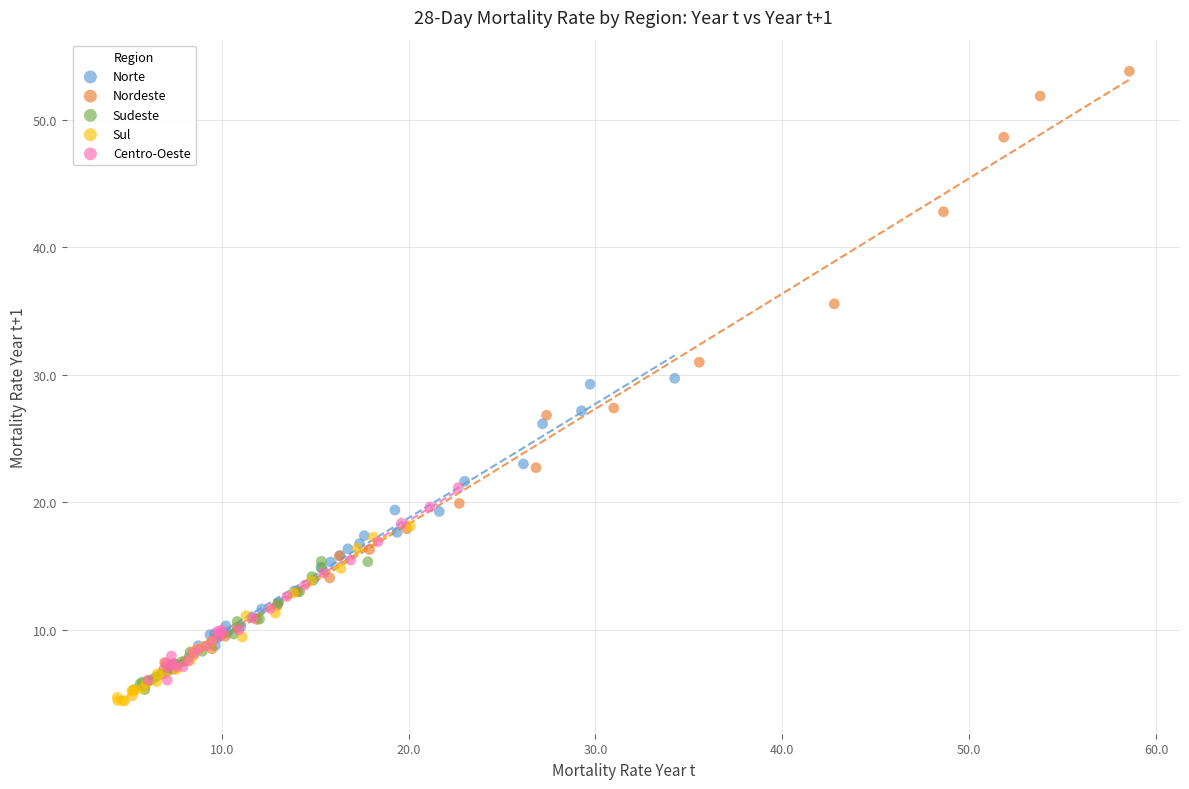

Which series reaches the maximum Y coordinate?

Nordeste